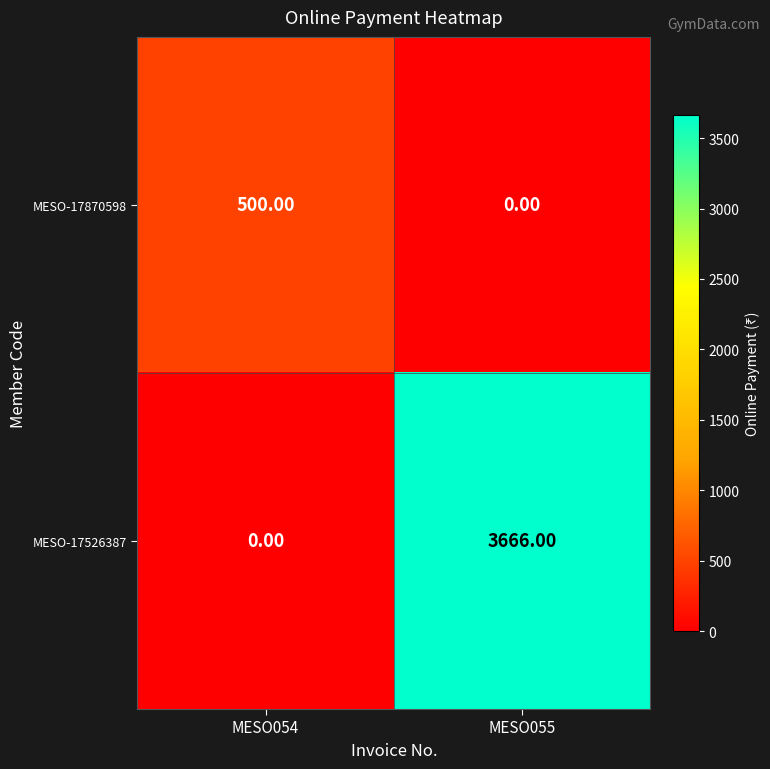

What is the difference between the MESO-17870598 values at MESO055 and MESO054?

500